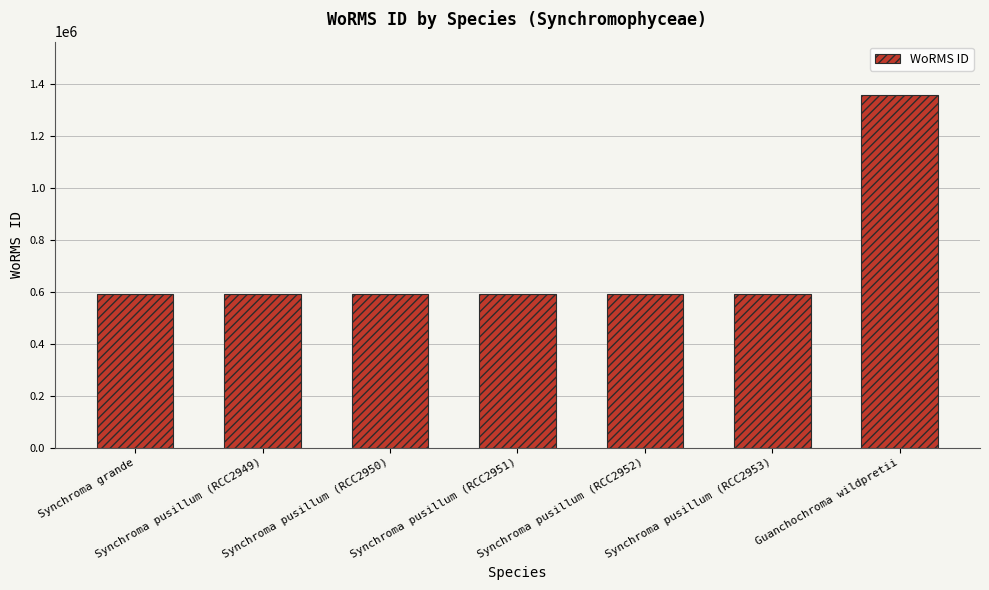

What is the value of the 7th bar from the left?

1359766